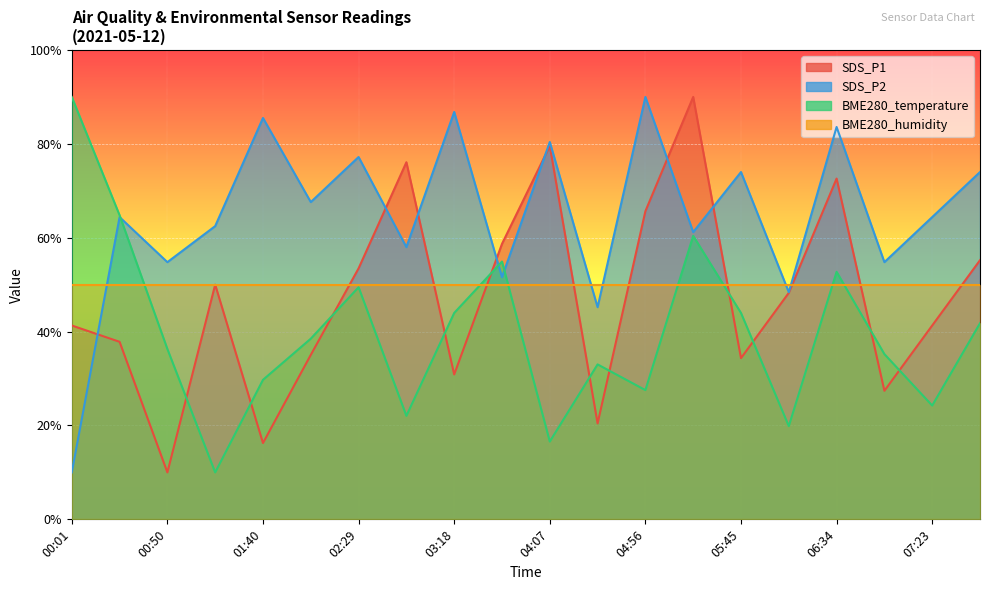

What is the approximate value of SDS_P1 at 04:31?

20.4